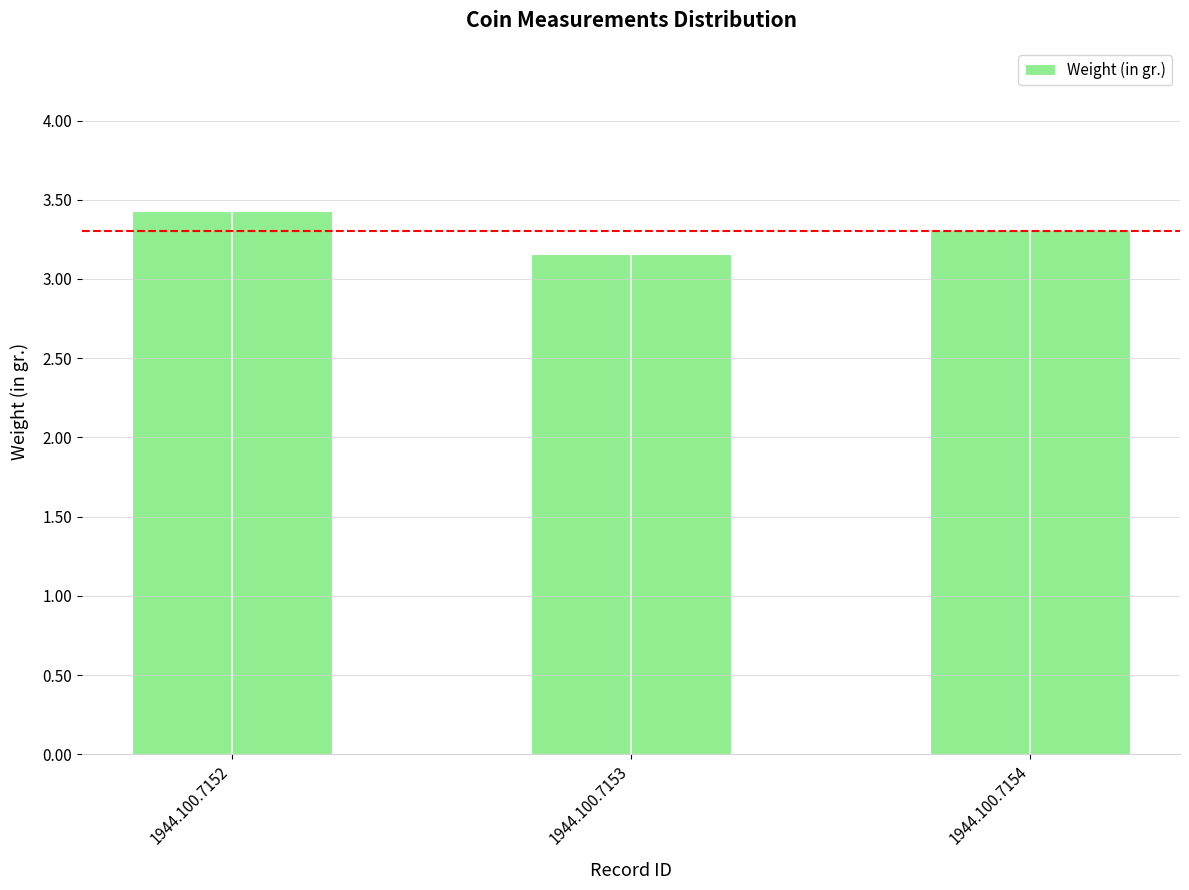

How many bars are there in total?

3